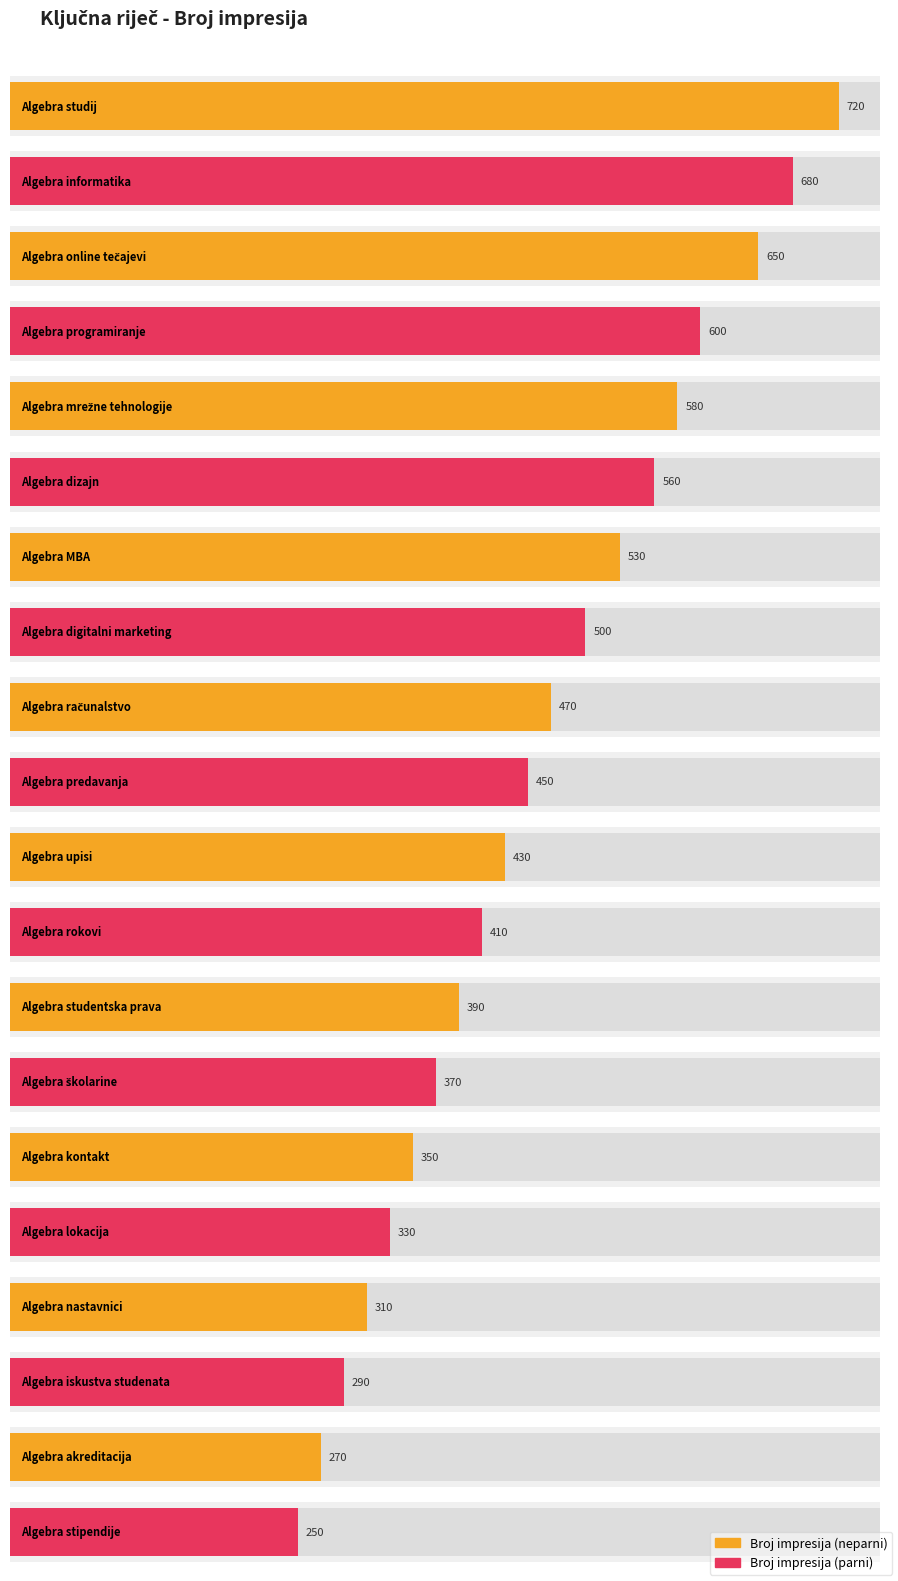

Which category has the lowest value across all series?

Algebra stipendije